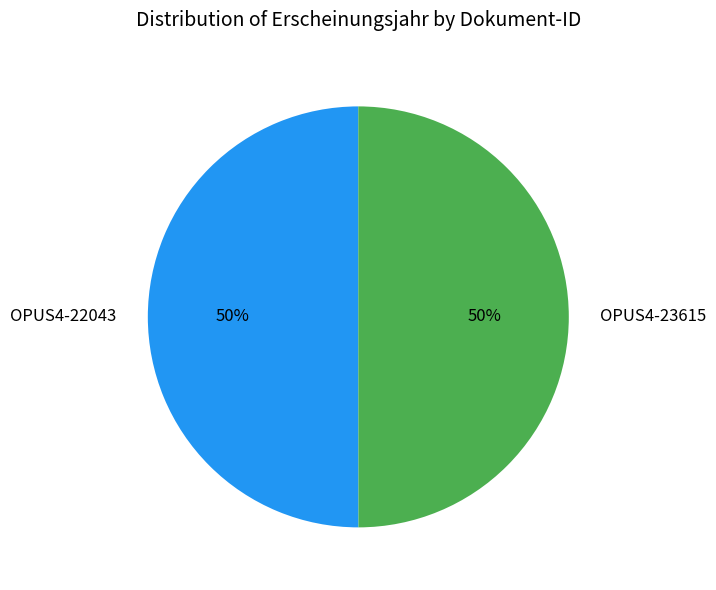

Count the number of slices in the pie.

2